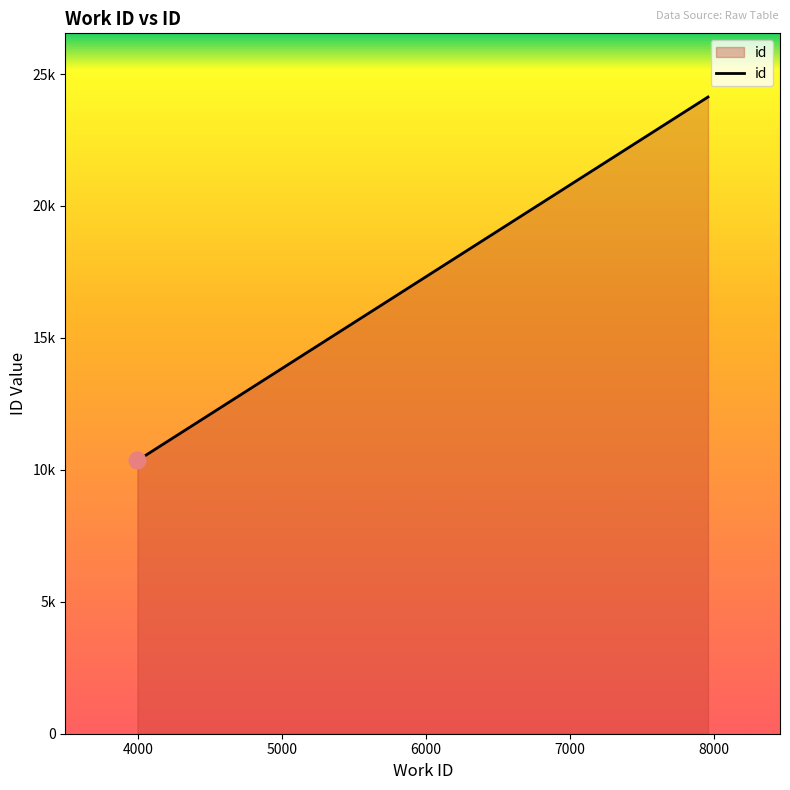

Does the chart display data point markers on the line(s)?

No